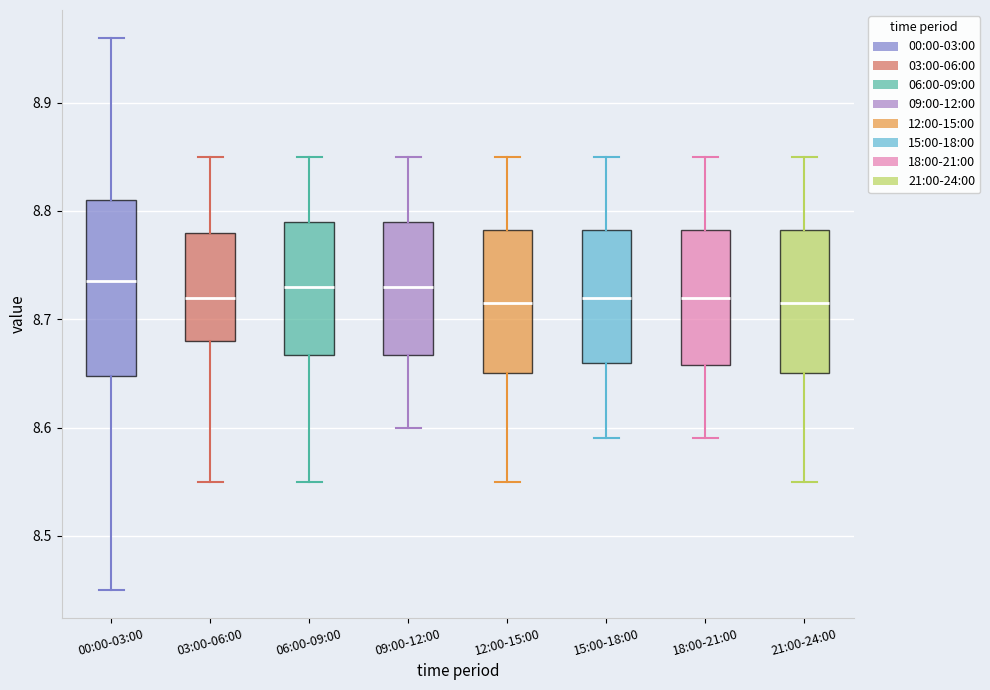

Reading left to right, transcribe this box plot: for each box, give where its median line is, the range the box spans, and where its two whiskers end, as read against the y-axis. The values are not printed on the chart, so give them approximately, as read against the axis.

00:00-03:00: median 8.74, box 8.65 to 8.81, whiskers 8.45 to 8.96
03:00-06:00: median 8.72, box 8.68 to 8.78, whiskers 8.55 to 8.85
06:00-09:00: median 8.73, box 8.67 to 8.79, whiskers 8.55 to 8.85
09:00-12:00: median 8.73, box 8.67 to 8.79, whiskers 8.60 to 8.85
12:00-15:00: median 8.72, box 8.65 to 8.78, whiskers 8.55 to 8.85
15:00-18:00: median 8.72, box 8.66 to 8.78, whiskers 8.59 to 8.85
18:00-21:00: median 8.72, box 8.66 to 8.78, whiskers 8.59 to 8.85
21:00-24:00: median 8.72, box 8.65 to 8.78, whiskers 8.55 to 8.85